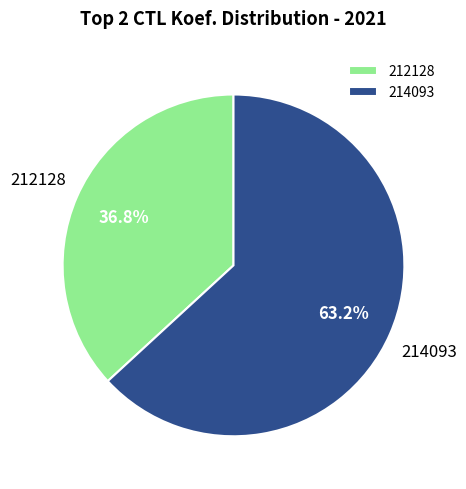

How many segments does this pie chart have?

2